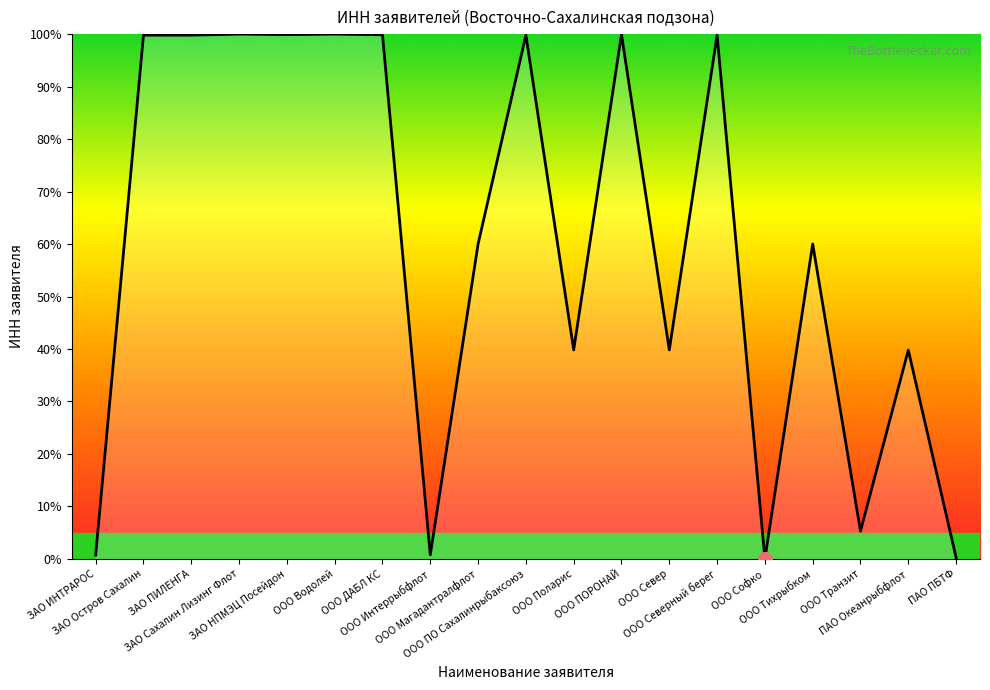

What is the difference between the maximum and minimum values?

100.0